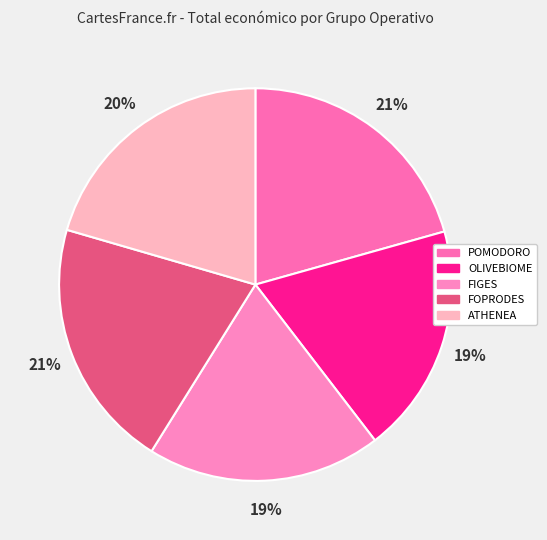

To the nearest percent, what is the average slice percentage?

20%